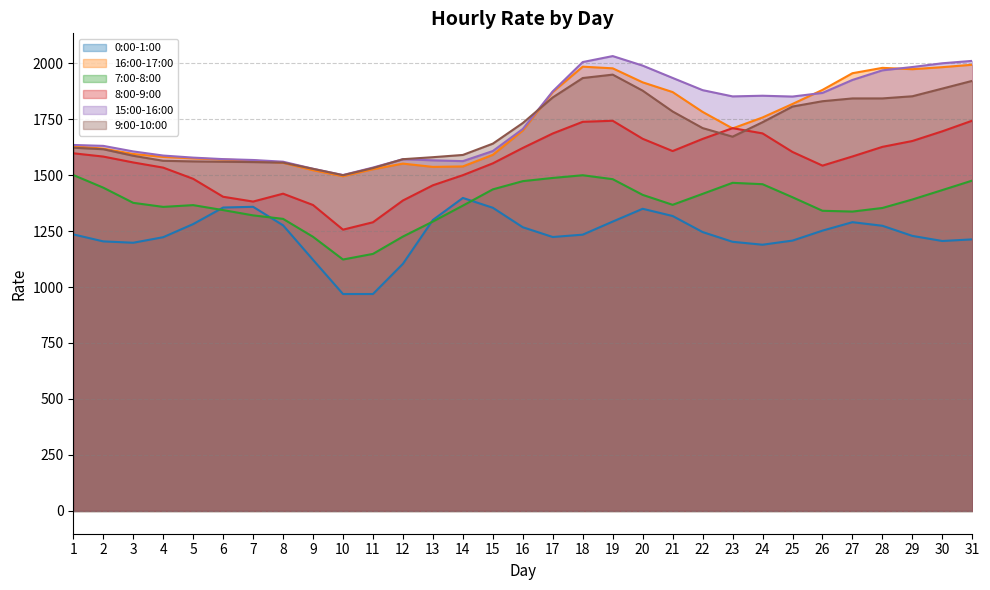

The value of 7:00-8:00 at 25 is 1400.8. True or false?

True